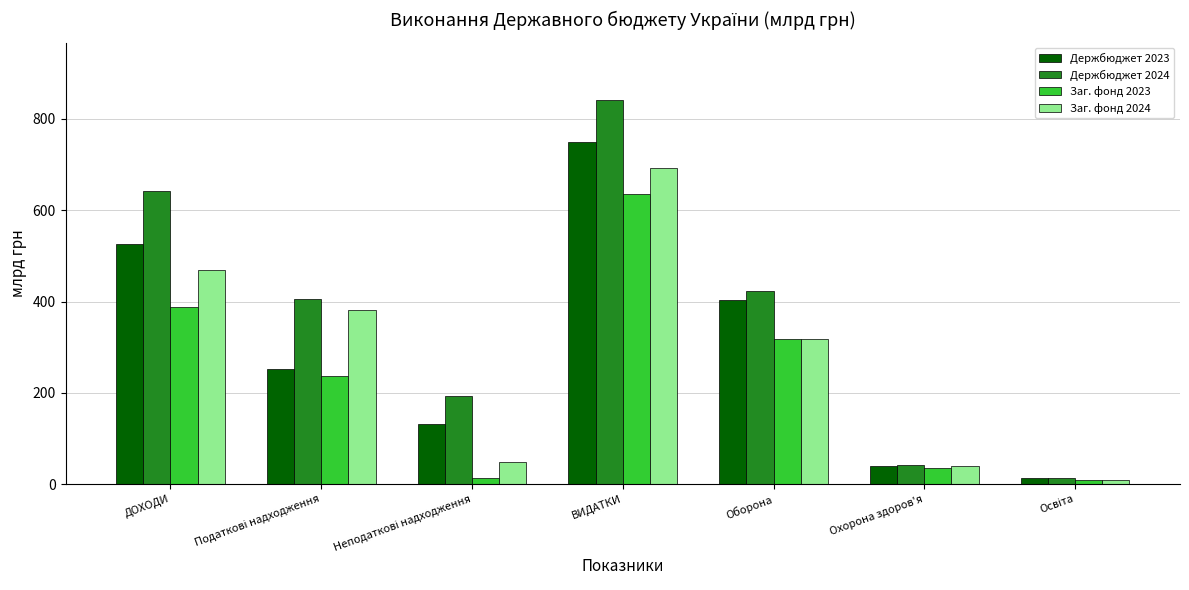

At which category is the sum across all series the highest?

ВИДАТКИ